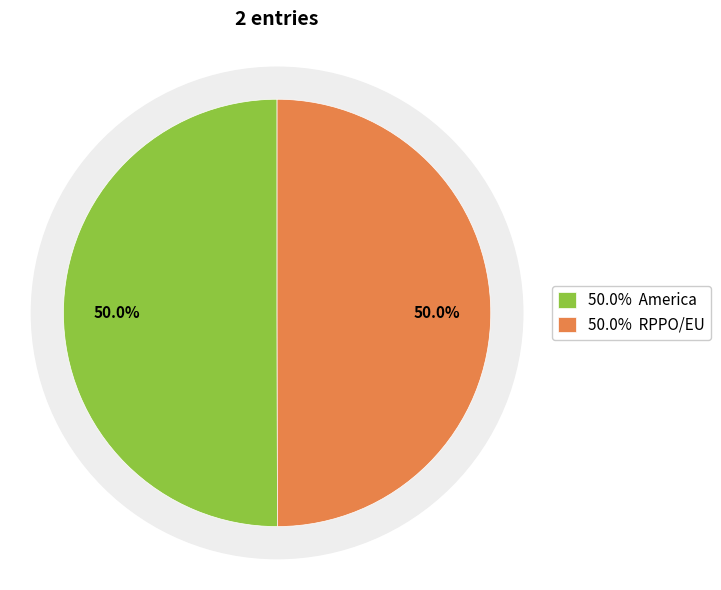

How many slices are in this pie chart?

2